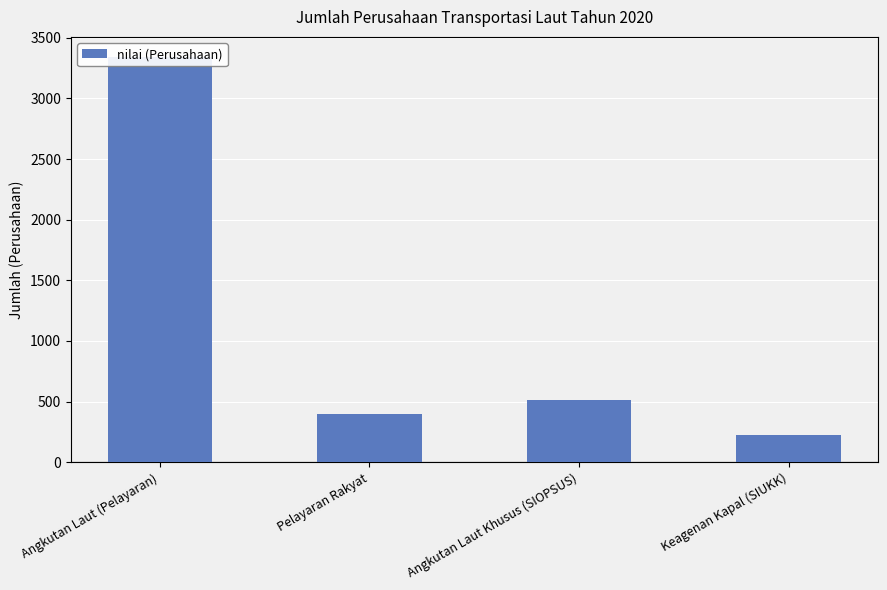

At which label does the data first exceed 512?

Angkutan Laut (Pelayaran)